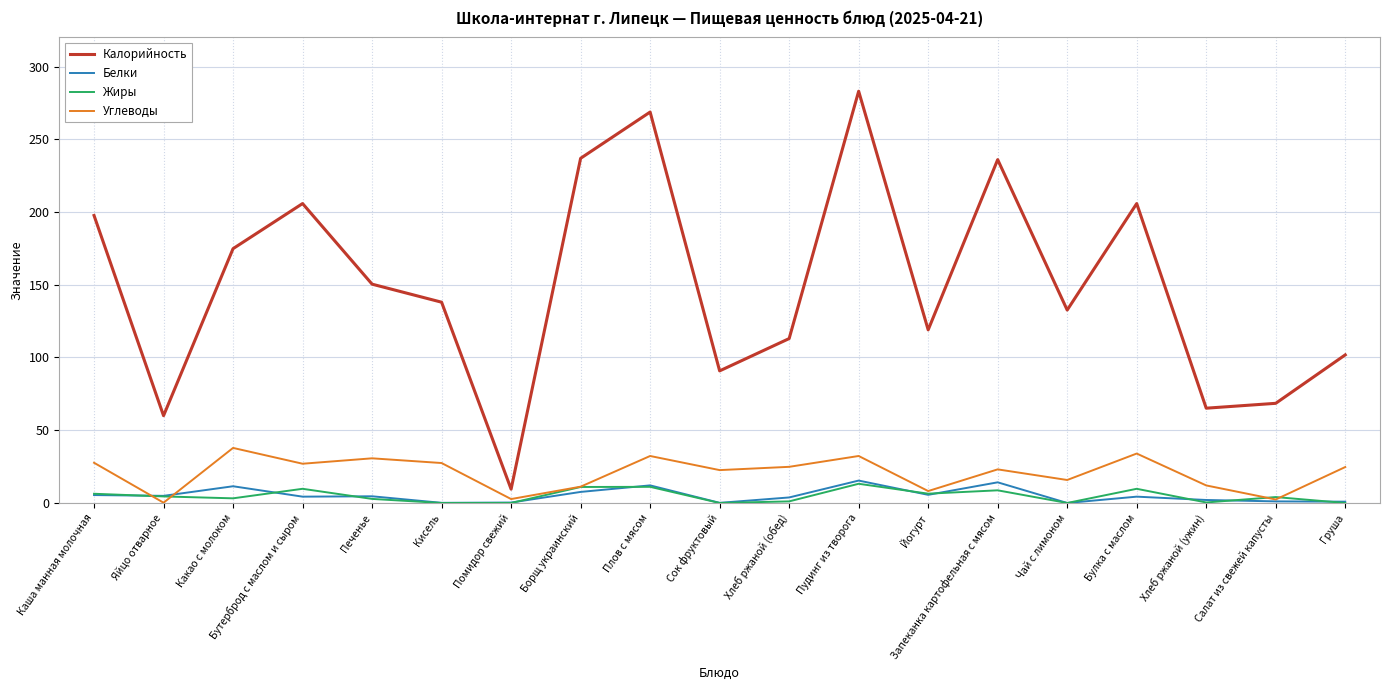

True or false: Калорийность and Белки intersect in this chart.

False